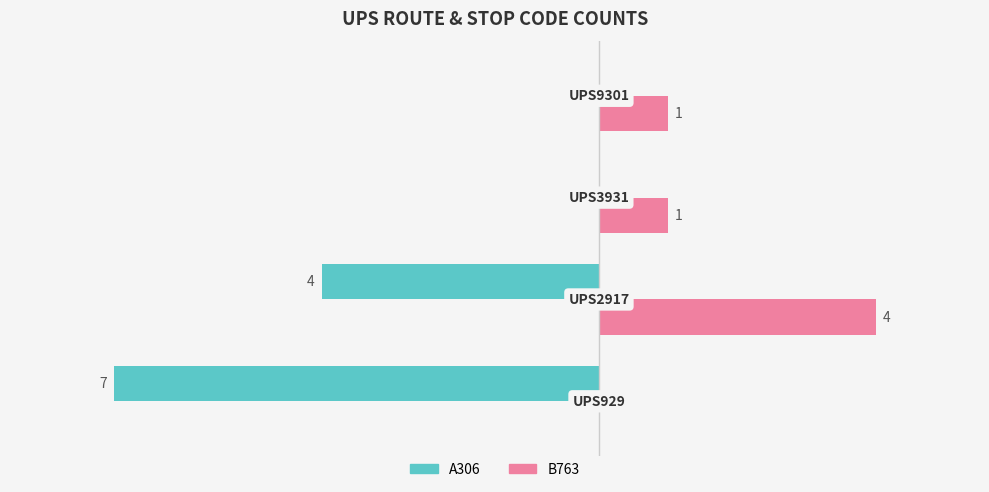

Which series has the largest total across all categories?

B763